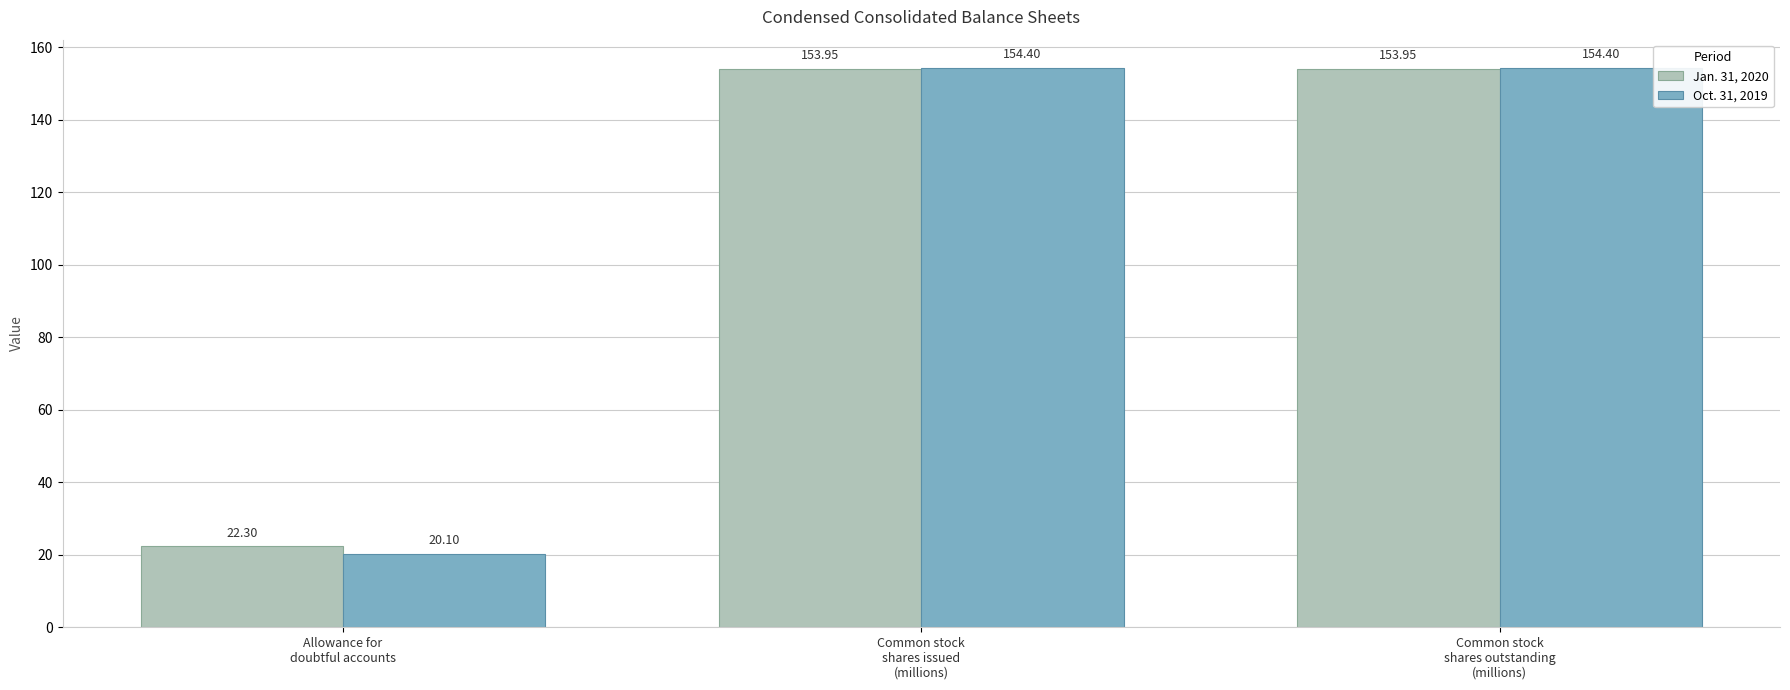

List the series in order of their peak value, lowest first.

Jan. 31, 2020, Oct. 31, 2019